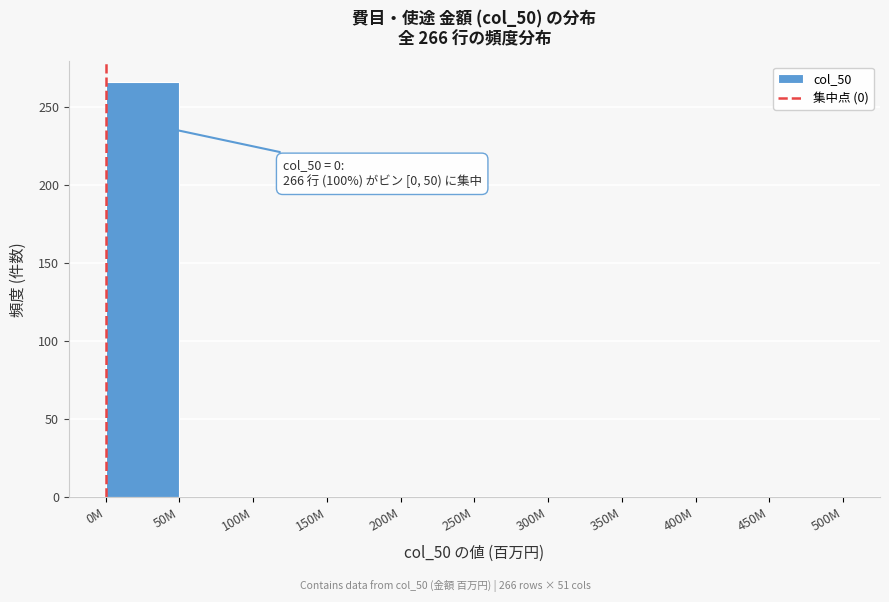

Reading left to right, transcribe all the data shown in this chart.

0M=266	50M=0	100M=0	150M=0	200M=0	250M=0	300M=0	350M=0	400M=0	450M=0